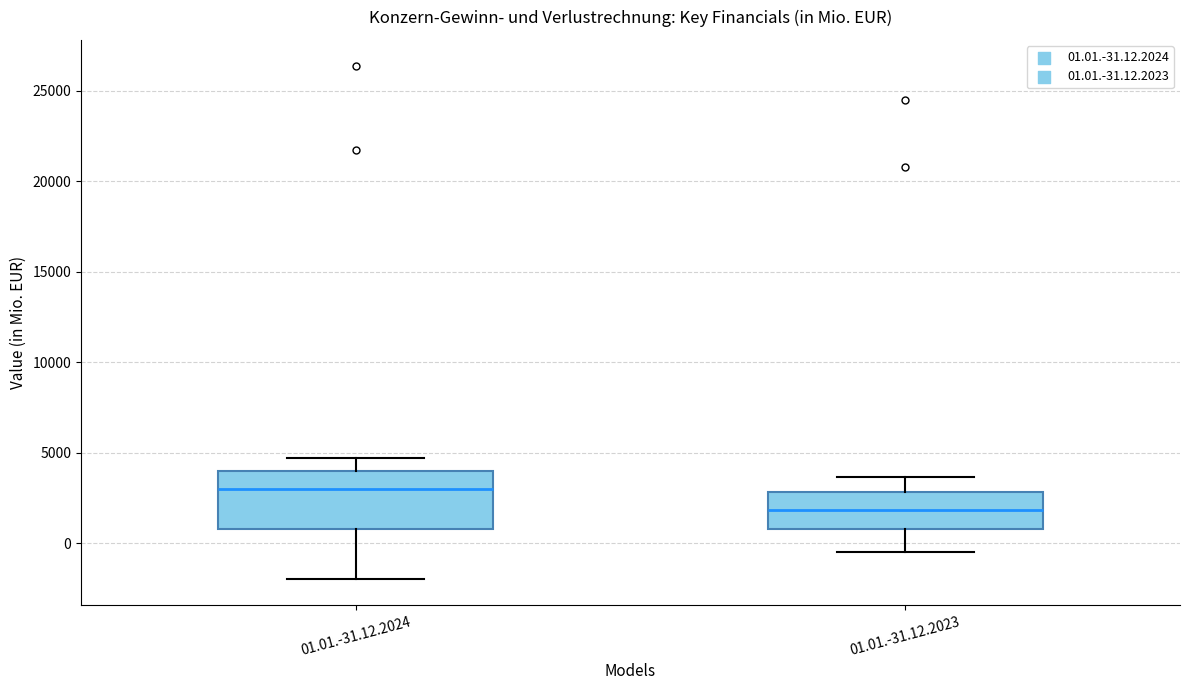

Which box's median line is the lowest?

01.01.-31.12.2023